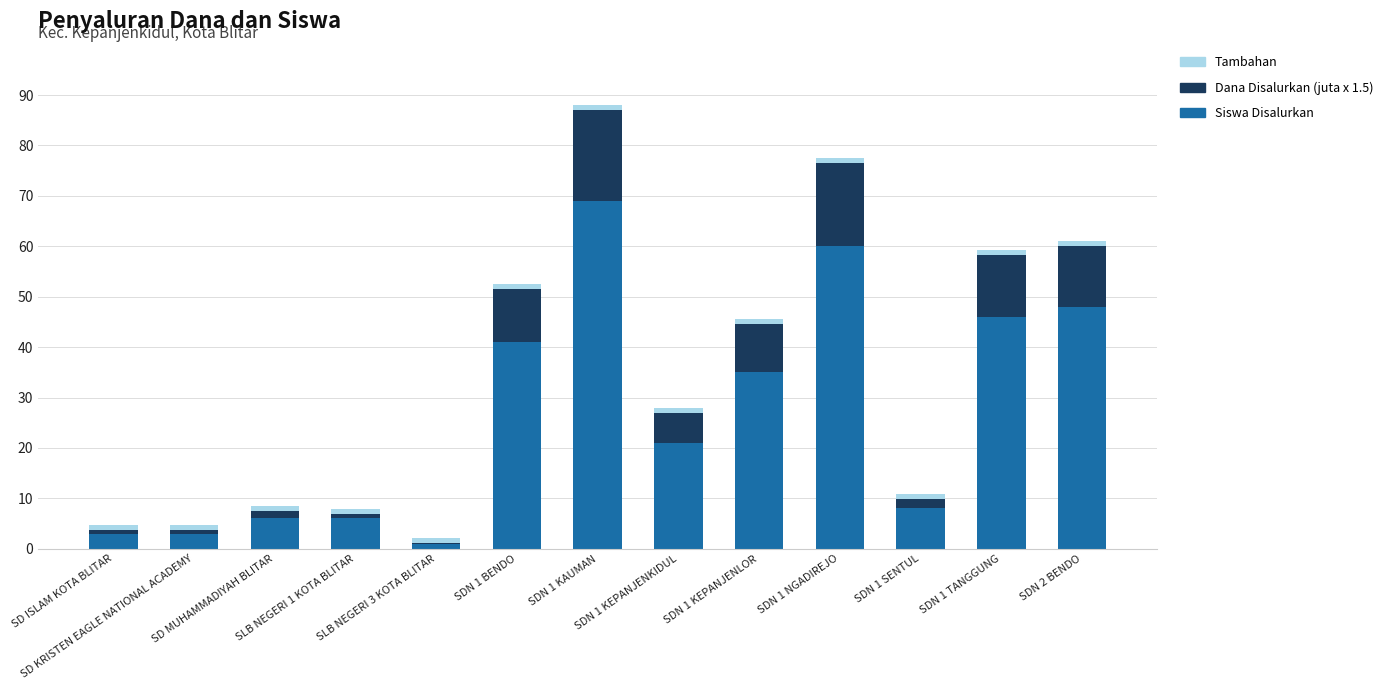

What is the sum of all Siswa Disalurkan values?

347.0